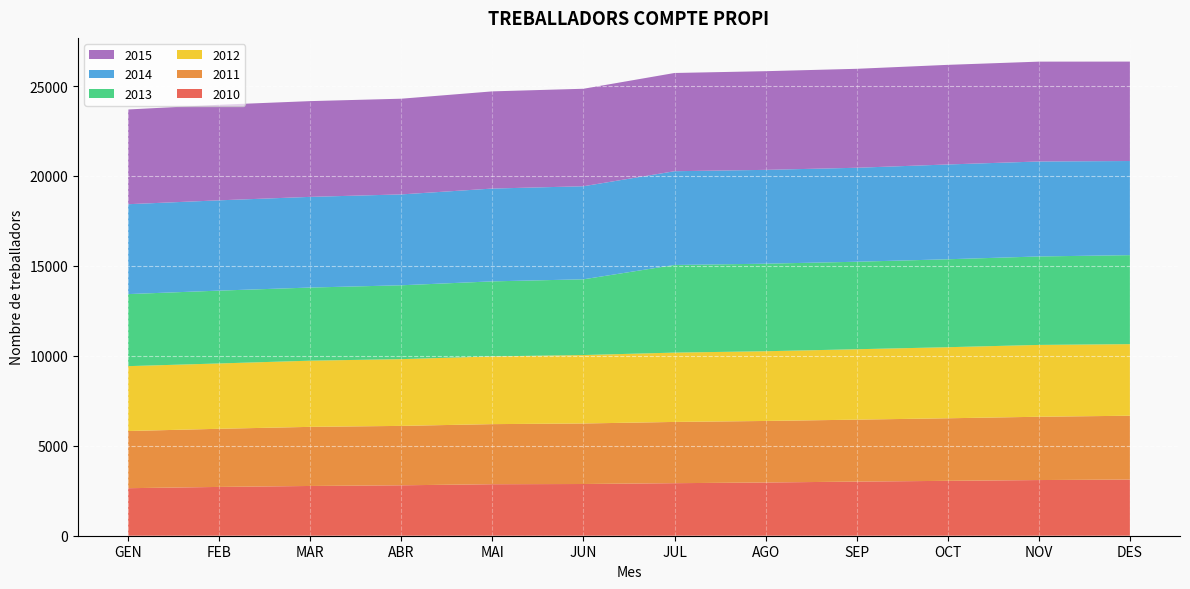

Reading left to right, extract all data points from this chart.

2010: 2642	2713	2766	2803	2863	2875	2921	2959	3009	3051	3095	3122
2011: 3179	3232	3286	3303	3341	3365	3405	3421	3444	3478	3519	3549
2012: 3606	3632	3679	3711	3765	3804	3854	3876	3914	3951	3993	3980
2013: 4006	4049	4066	4106	4171	4211	4871	4867	4864	4889	4918	4947
2014: 4997	5020	5041	5052	5160	5174	5213	5216	5225	5270	5280	5233
2015: 5266	5312	5323	5320	5403	5419	5461	5486	5501	5538	5551	5527